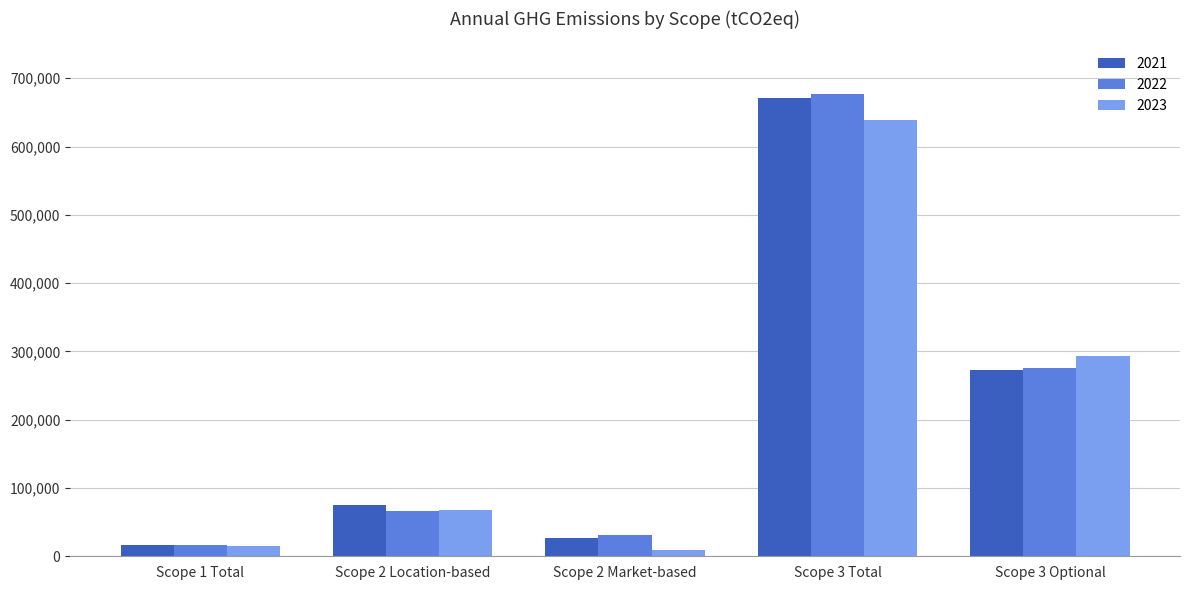

What is the difference between the 2022 values at Scope 2 Location-based and Scope 3 Optional?

209612